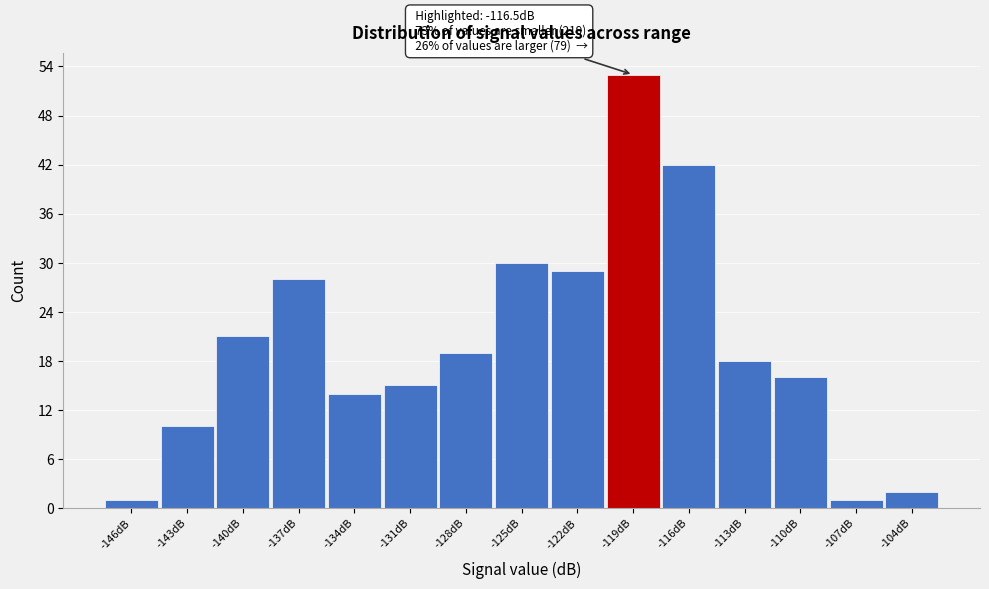

Reading left to right, list all the values displayed in this chart.

1	10	21	28	14	15	19	30	29	53	42	18	16	1	2